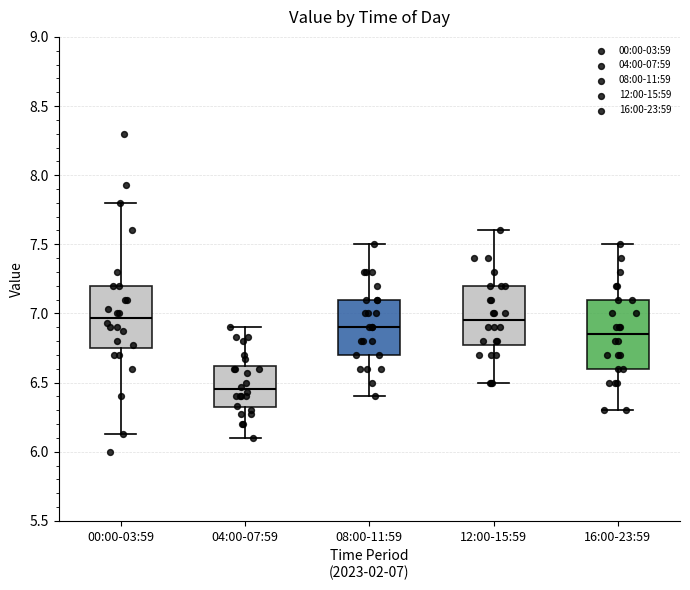

Reading left to right, transcribe this box plot: for each box, give where its median line is, the range the box spans, and where its two whiskers end, as read against the y-axis. The values are not printed on the chart, so give them approximately, as read against the axis.

00:00-03:59: median 6.95, box 6.75 to 7.20, whiskers 6.15 to 7.80
04:00-07:59: median 6.45, box 6.30 to 6.60, whiskers 6.10 to 6.90
08:00-11:59: median 6.90, box 6.70 to 7.10, whiskers 6.40 to 7.50
12:00-15:59: median 6.95, box 6.80 to 7.20, whiskers 6.50 to 7.60
16:00-23:59: median 6.85, box 6.60 to 7.10, whiskers 6.30 to 7.50